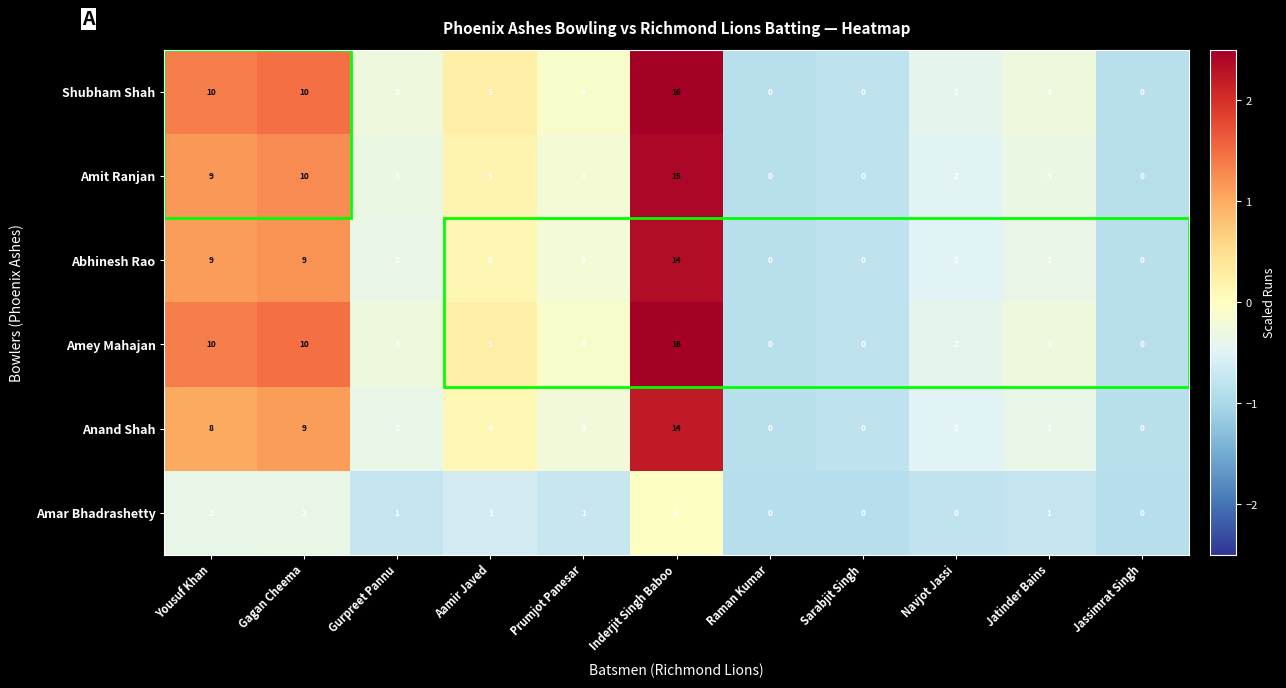

True or false: Anand Shah has a value of 0 at Jassimrat Singh.

True